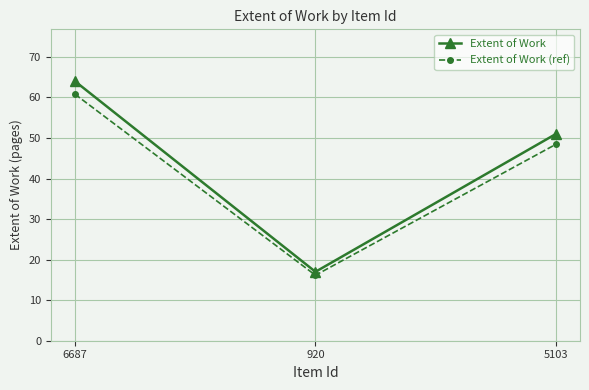

Rank the series by their maximum value, from lowest to highest.

Extent of Work (ref), Extent of Work